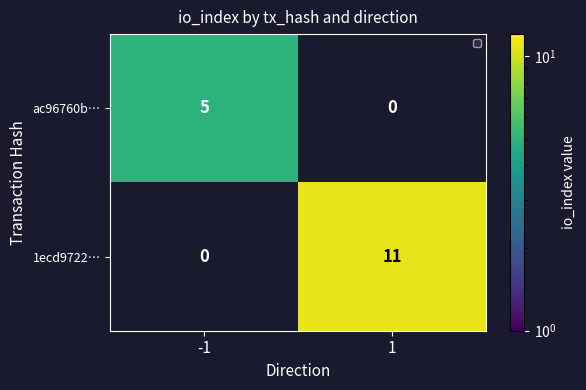

Is the value of ac96760b… at 1 greater than the value of 1ecd9722… at 1?

No